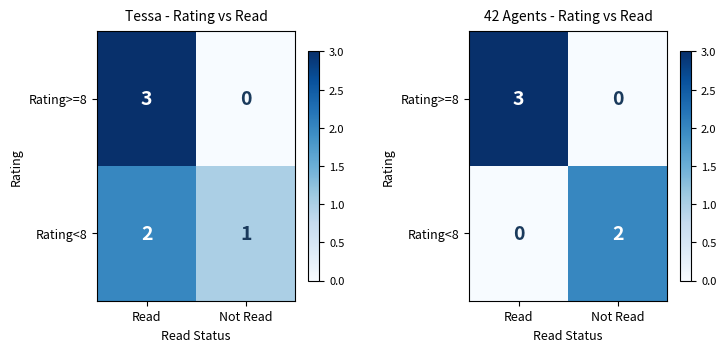

Between Read and Not Read, which series saw the biggest shift?

Rating>=8